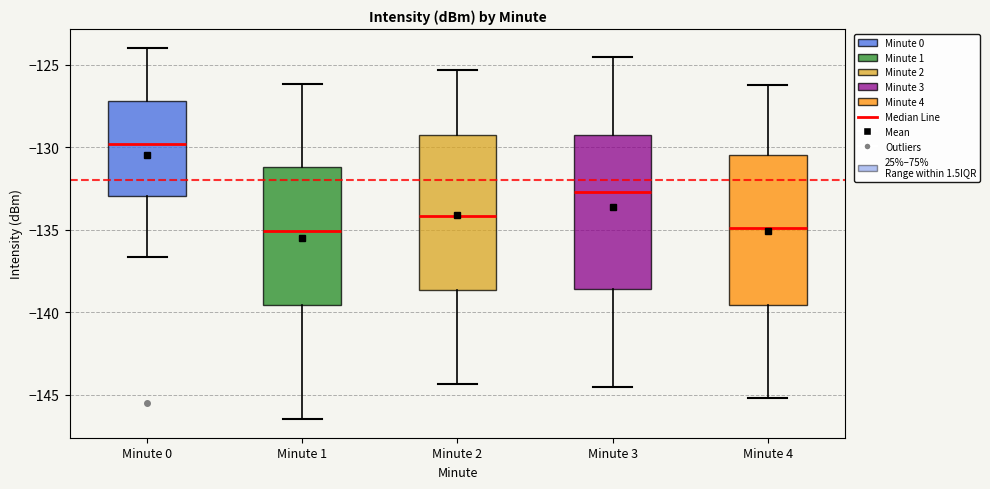

Reading left to right, read every box against the y-axis: the position of its median line, the range the box covers, and the ends of its whiskers. The values are not printed on the chart, so give them approximately, as read against the axis.

Minute 0: median -130.0, box -133.0 to -127.0, whiskers -136.5 to -124.0
Minute 1: median -135.0, box -139.5 to -131.0, whiskers -146.5 to -126.0
Minute 2: median -134.0, box -138.5 to -129.5, whiskers -144.5 to -125.5
Minute 3: median -132.5, box -138.5 to -129.5, whiskers -144.5 to -124.5
Minute 4: median -135.0, box -139.5 to -130.5, whiskers -145.0 to -126.0